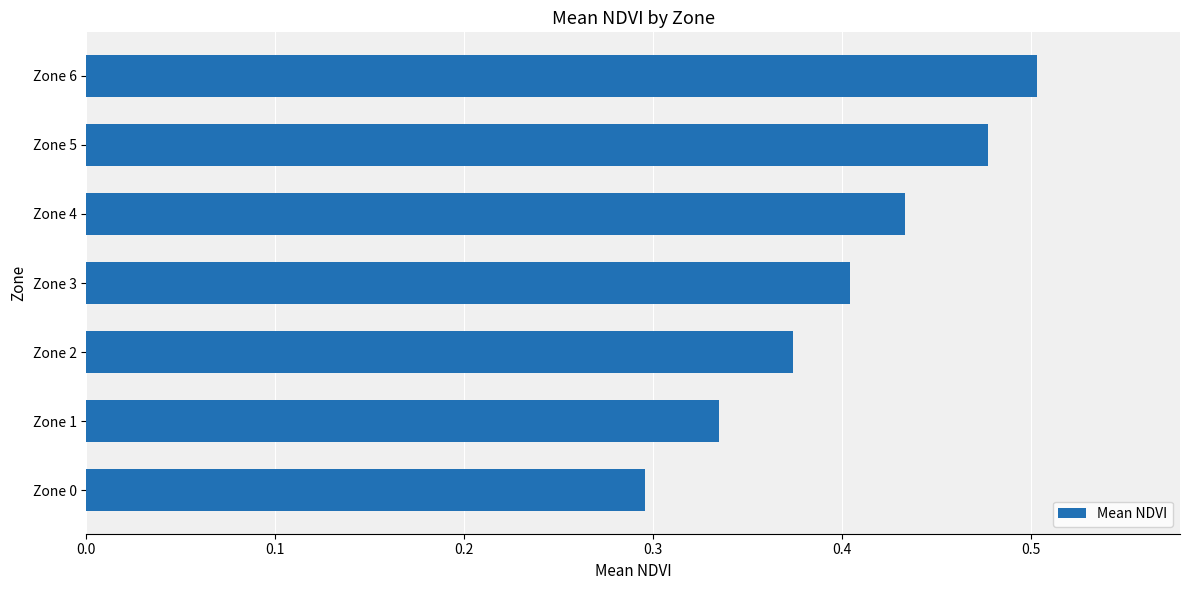

Rank the categories by value from lowest to highest.

Zone 0, Zone 1, Zone 2, Zone 3, Zone 4, Zone 5, Zone 6